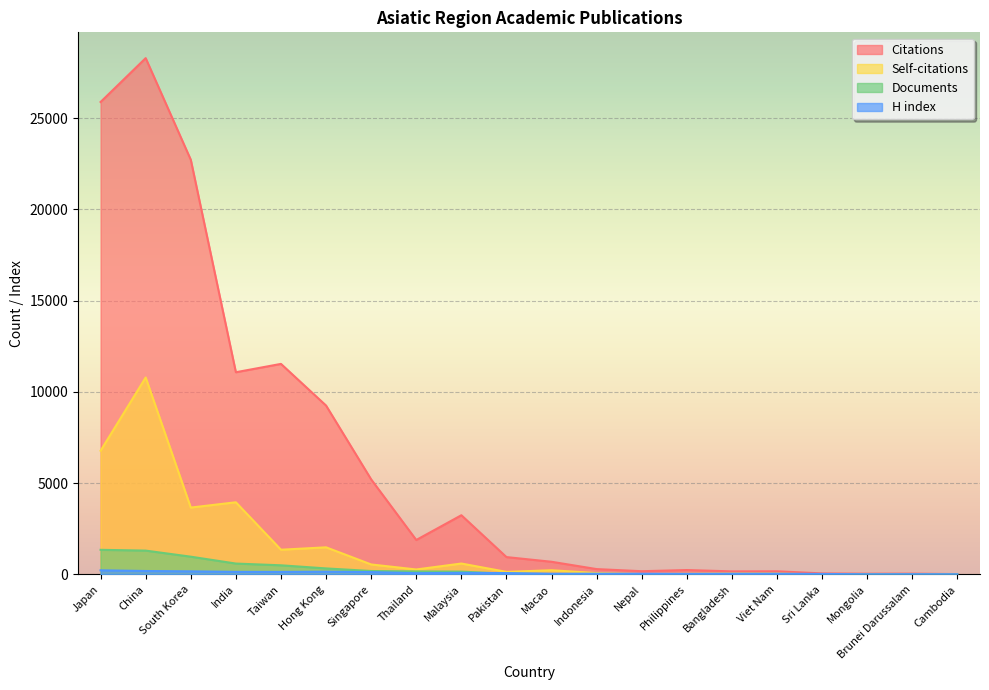

What is the sum of the Documents values at Macao and Sri Lanka?

27